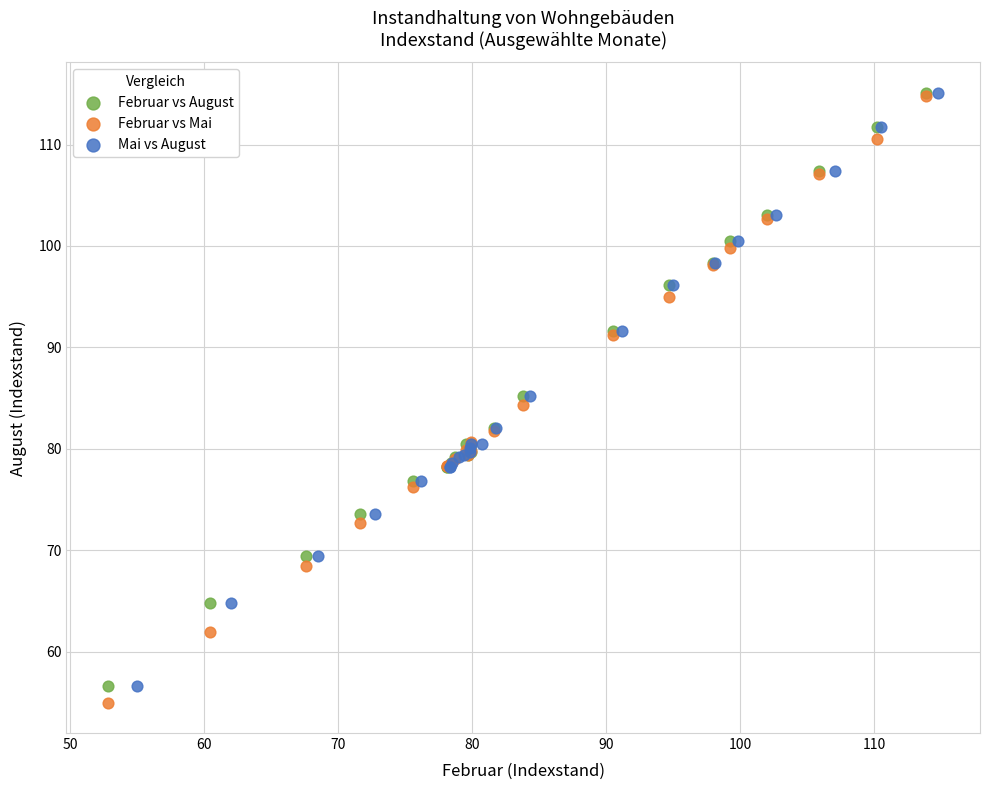

Which series has the largest Y range (max minus min)?

Februar vs Mai